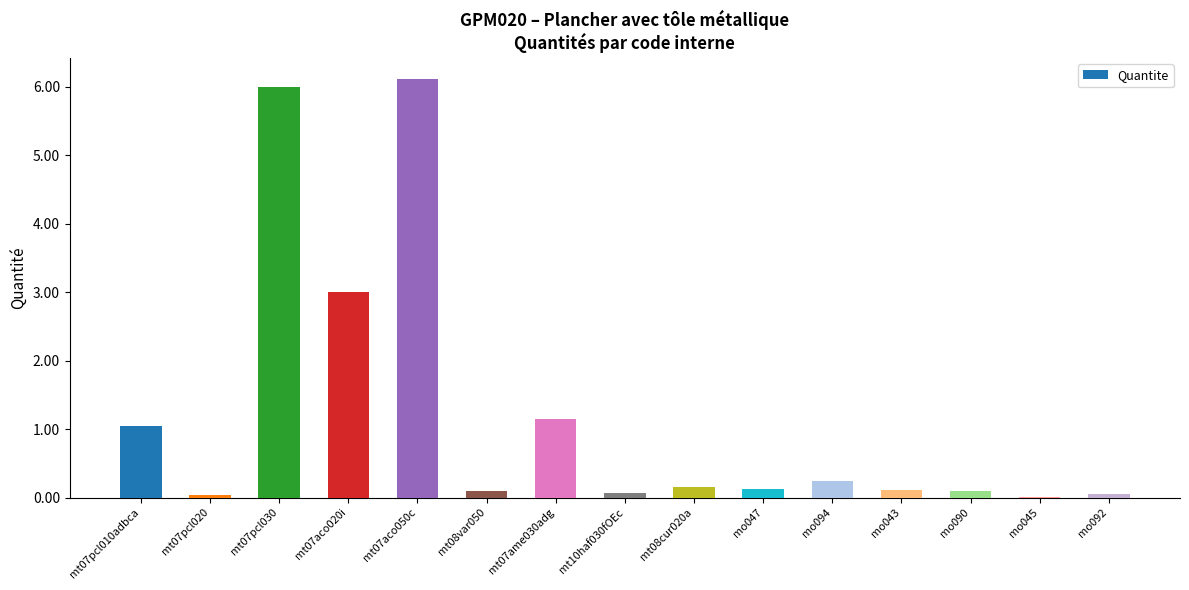

Read the value at mt07aco020i.

3.0